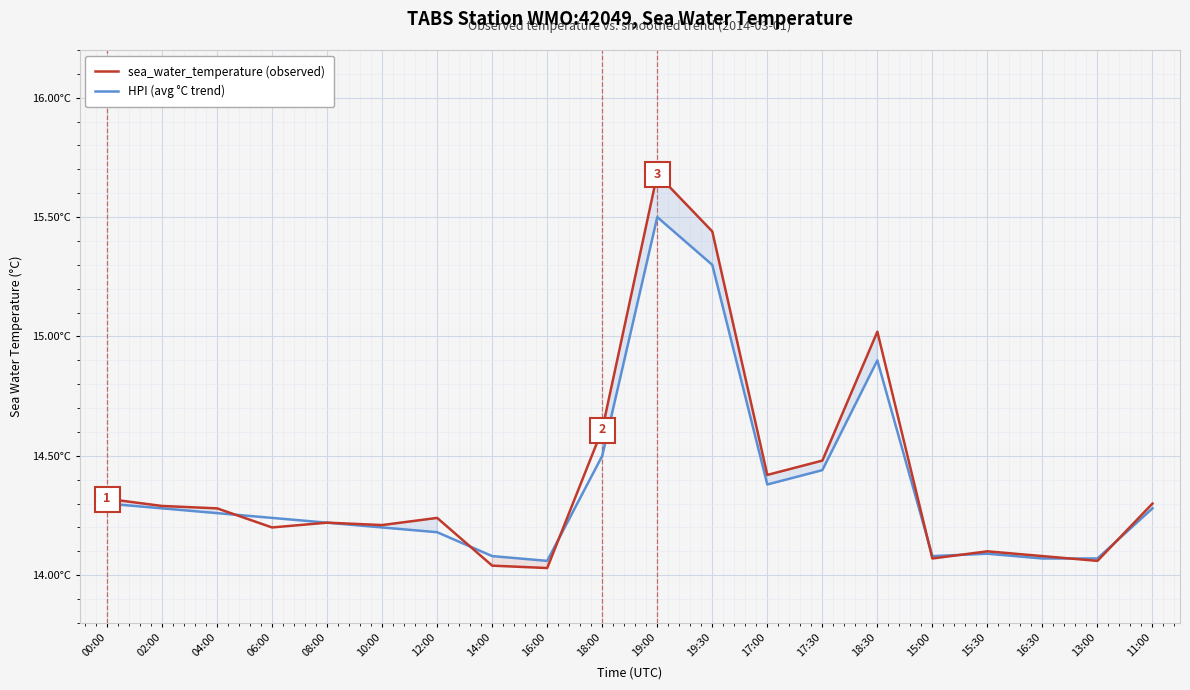

Reading left to right, what are all the values shown in this chart?

sea_water_temperature: 00:00=14.3	02:00=14.3	04:00=14.3	06:00=14.2	08:00=14.2	10:00=14.2	12:00=14.2	14:00=14.0	16:00=14.0	18:00=14.6	19:00=15.7	19:30=15.4	17:00=14.4	17:30=14.5	18:30=15.0	15:00=14.1	15:30=14.1	16:30=14.1	13:00=14.1	11:00=14.3
HPI (avg °C trend): 00:00=14.3	02:00=14.3	04:00=14.3	06:00=14.2	08:00=14.2	10:00=14.2	12:00=14.2	14:00=14.1	16:00=14.1	18:00=14.5	19:00=15.5	19:30=15.3	17:00=14.4	17:30=14.4	18:30=14.9	15:00=14.1	15:30=14.1	16:30=14.1	13:00=14.1	11:00=14.3